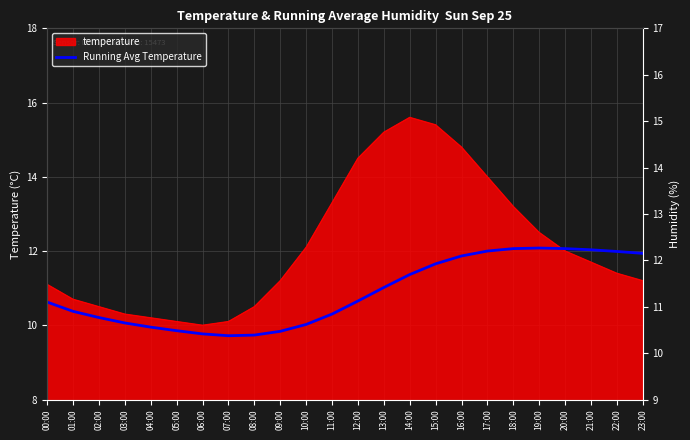

The temperature series shows 5.0 at 18:00. True or false?

False